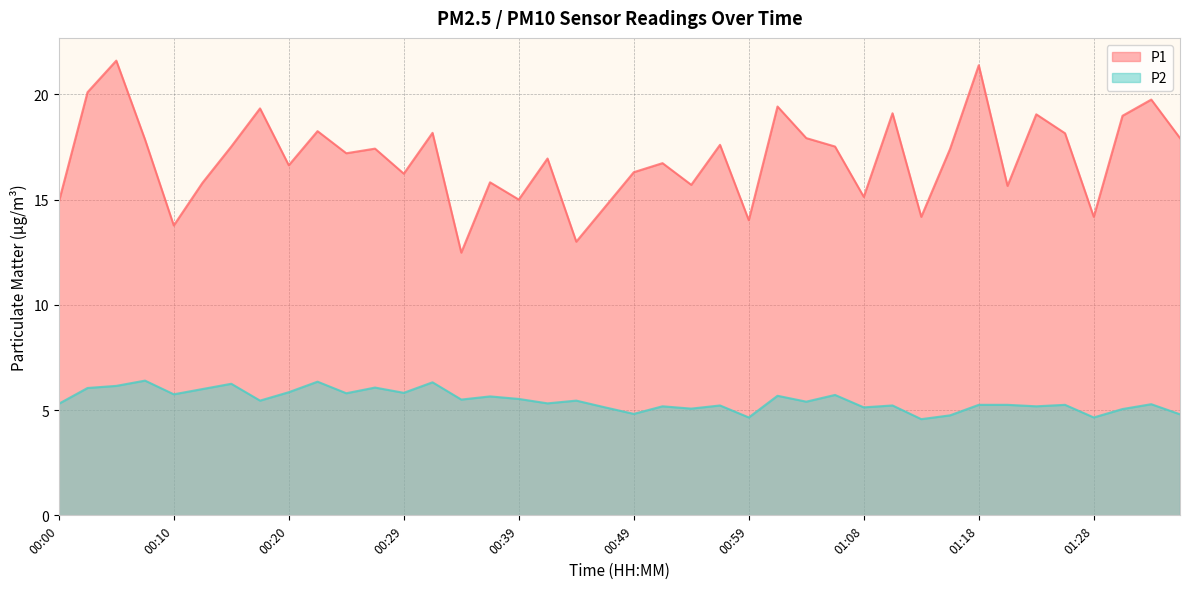

Rank the series at 01:28 from highest to lowest value.

P1, P2